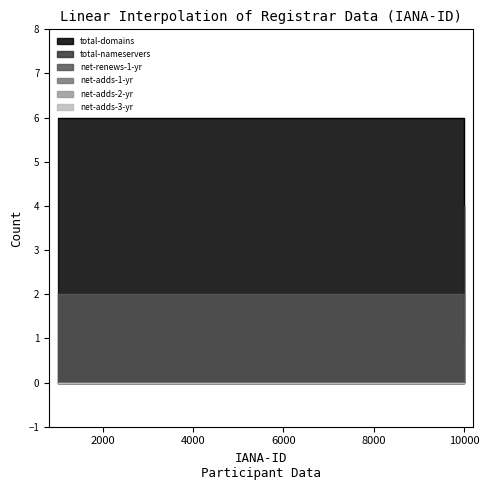

Which series has the largest total across all categories?

total-domains